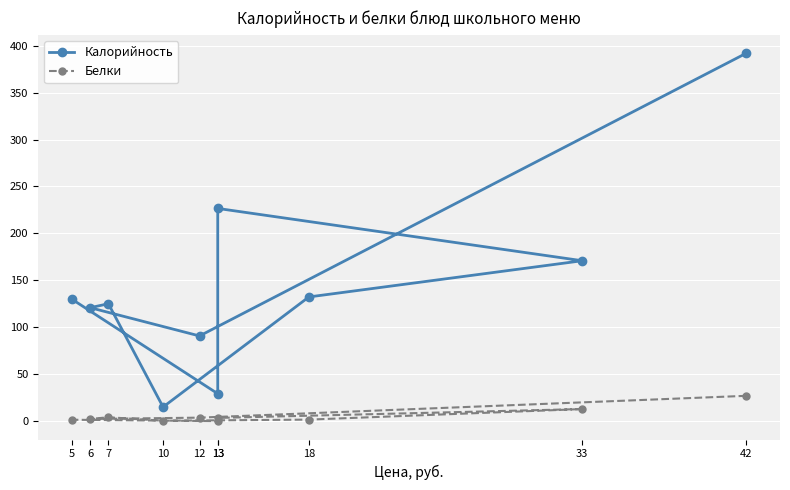

True or false: Белки and Калорийность intersect in this chart.

False